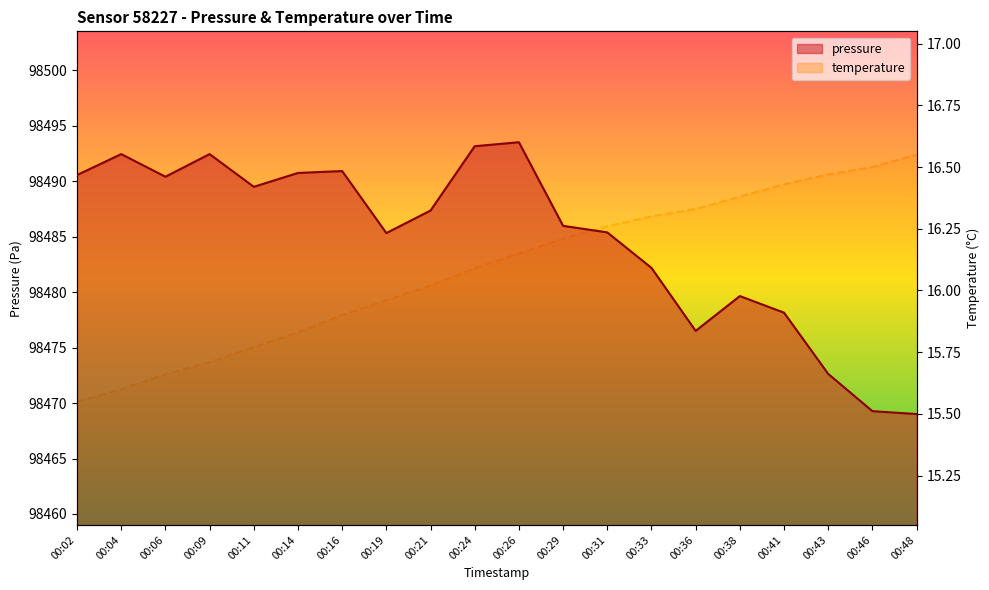

What is the difference between the highest and lowest values at 00:26?

98477.4